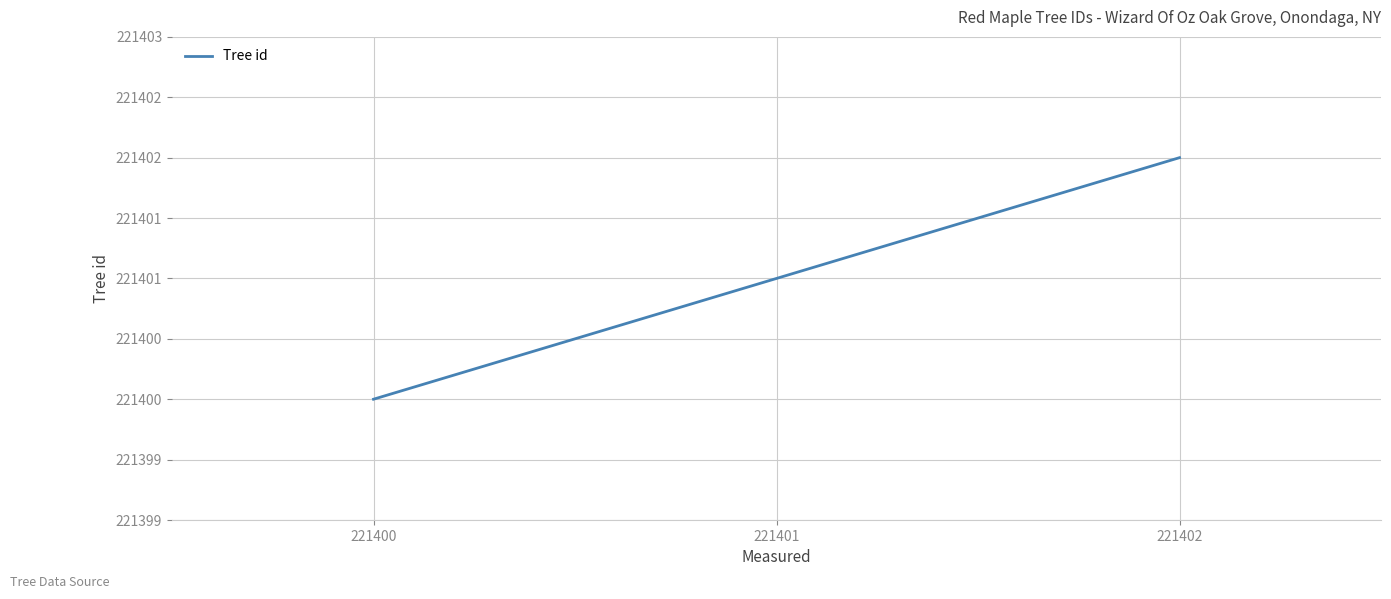

Does the chart display data point markers on the line(s)?

No